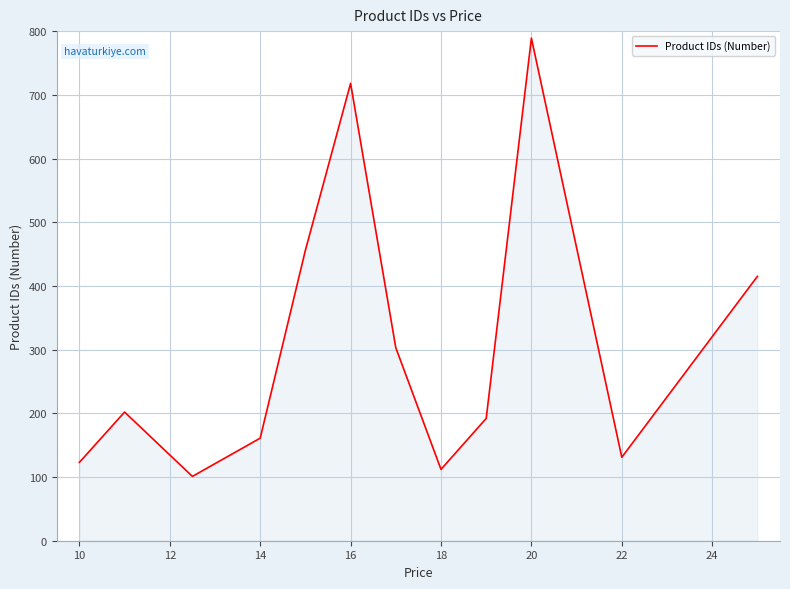

How many distinct data groups are displayed?

1